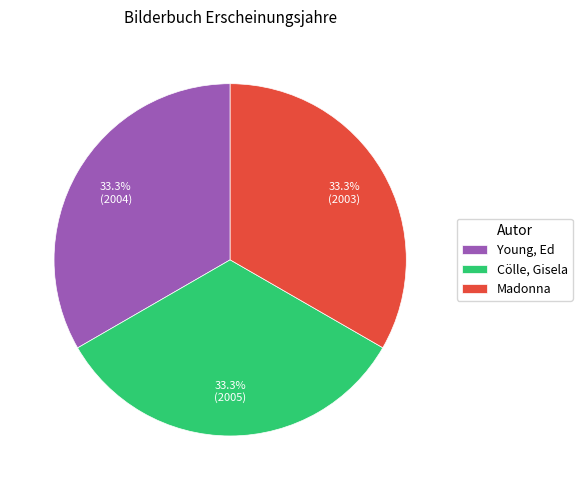

Is Cölle, Gisela the majority of the pie?

No